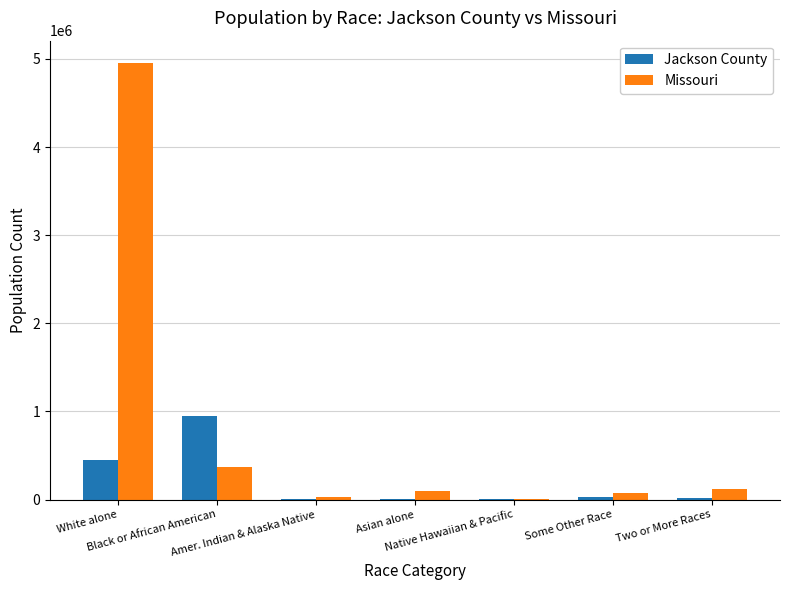

At which category is the sum across all series the highest?

White alone